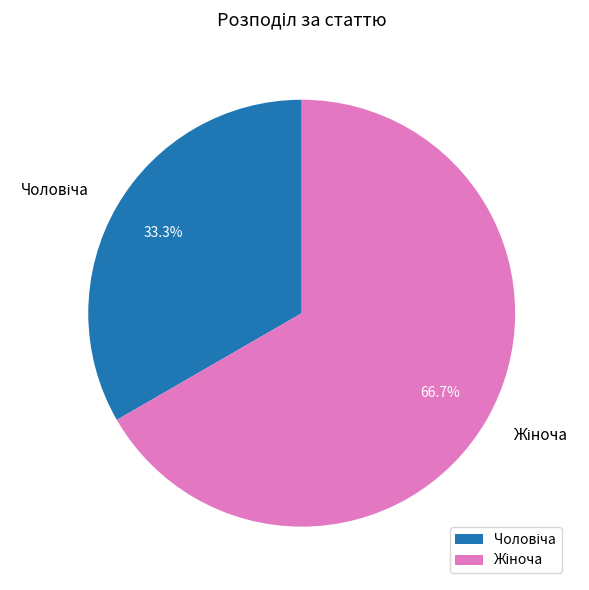

Count the number of slices in the pie.

2